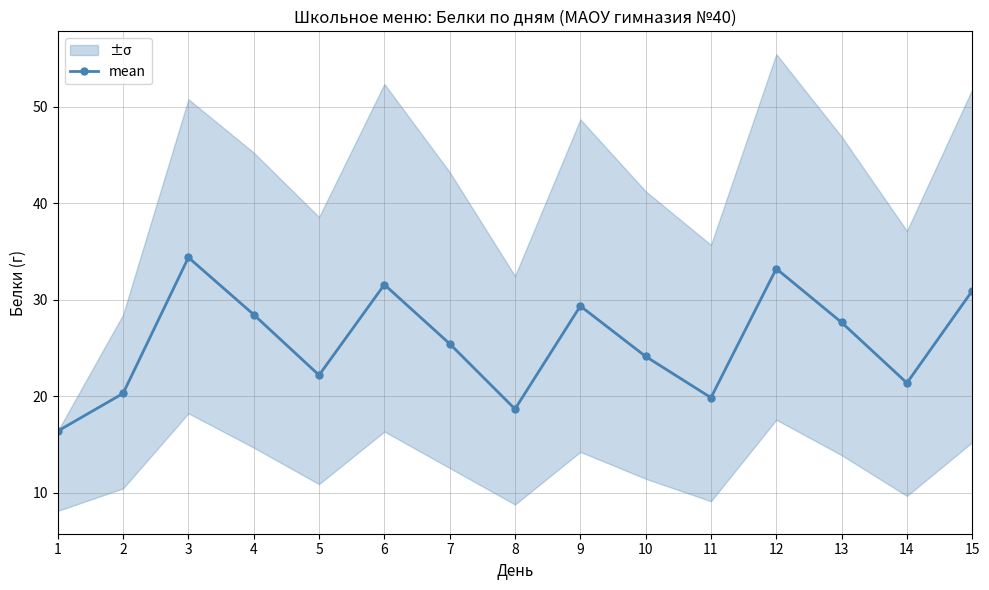

The chart shows a value of 20.3 at 2. True or false?

True